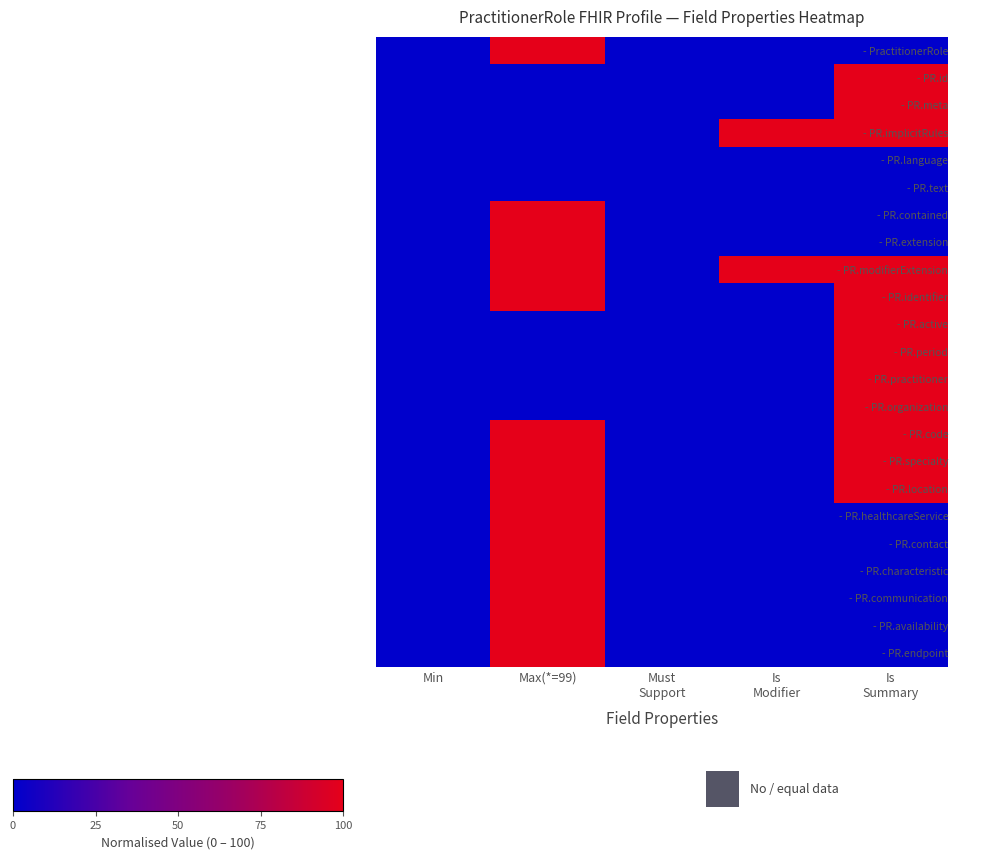

At which category does the chart reach its peak across all series?

Max(*=99)